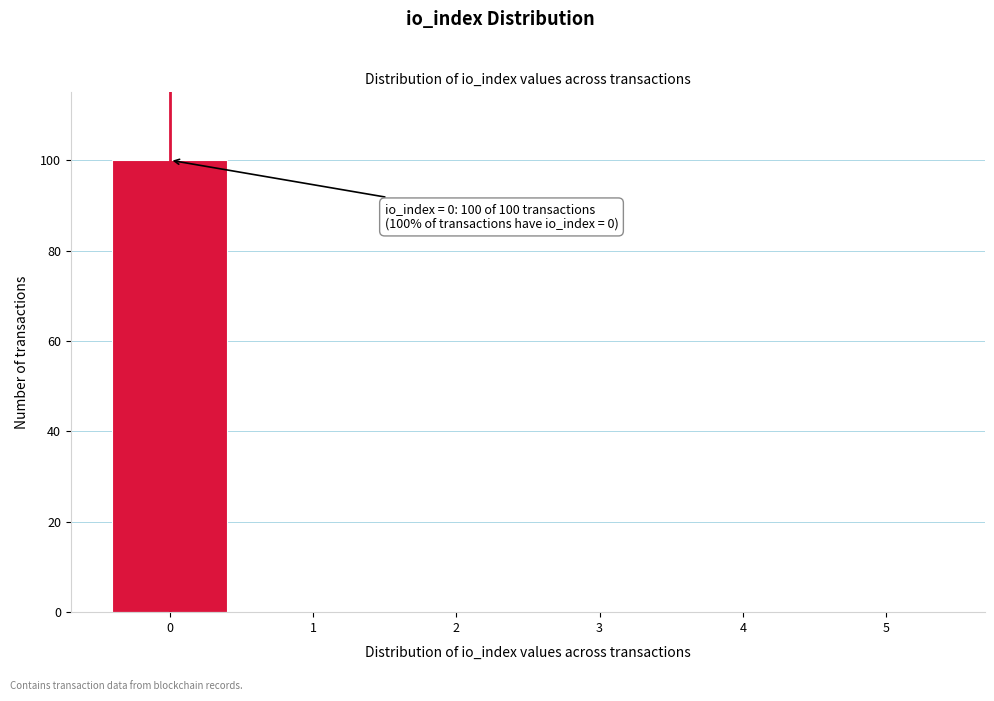

Which range on the x-axis has the tallest bar?

-0.5 to 0.5